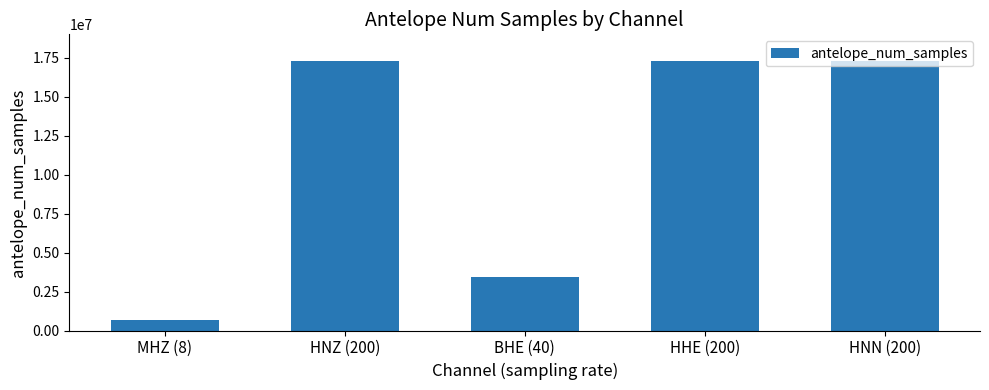

Does the chart contain stacked bars?

No